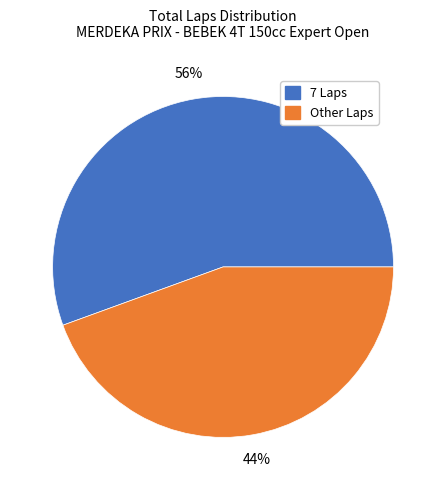

How many segments does this pie chart have?

2